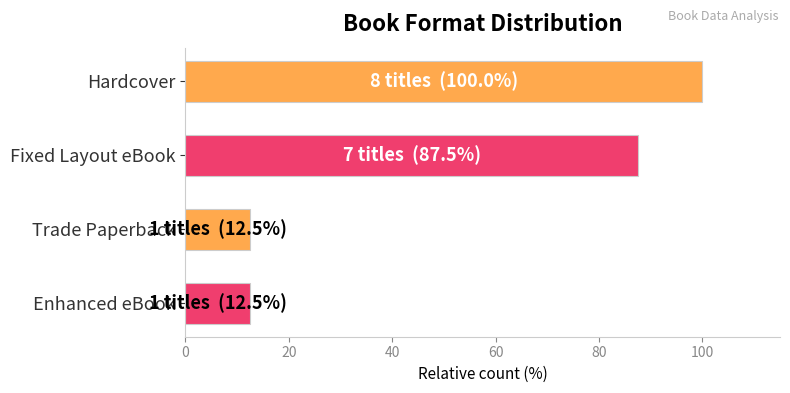

What is the difference between the values at Enhanced eBook and Fixed Layout eBook?

75.0